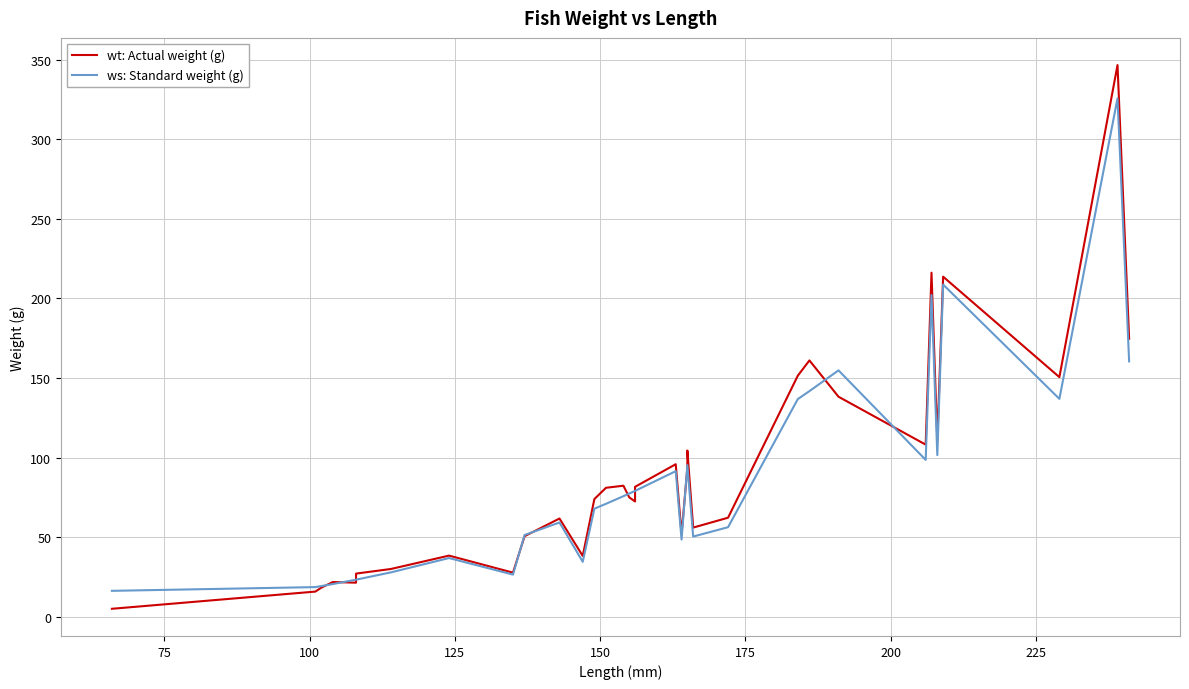

How many interior local valleys does the ws: Standard weight (g) series have?

7